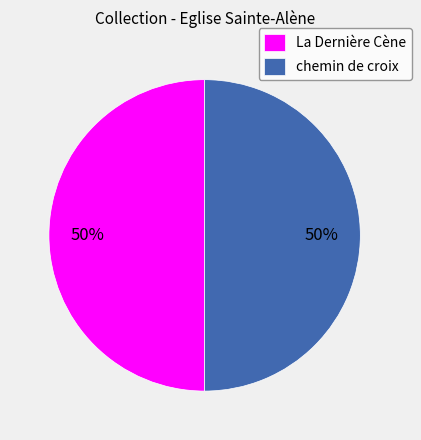

To the nearest percent, what portion does La Dernière Cène represent?

50%